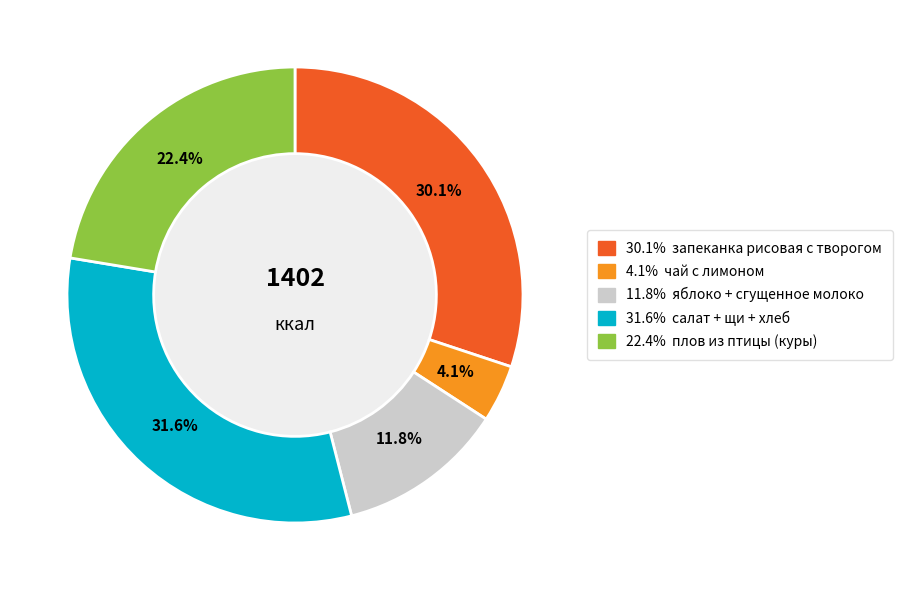

Is there any slice that represents more than half of the pie?

No